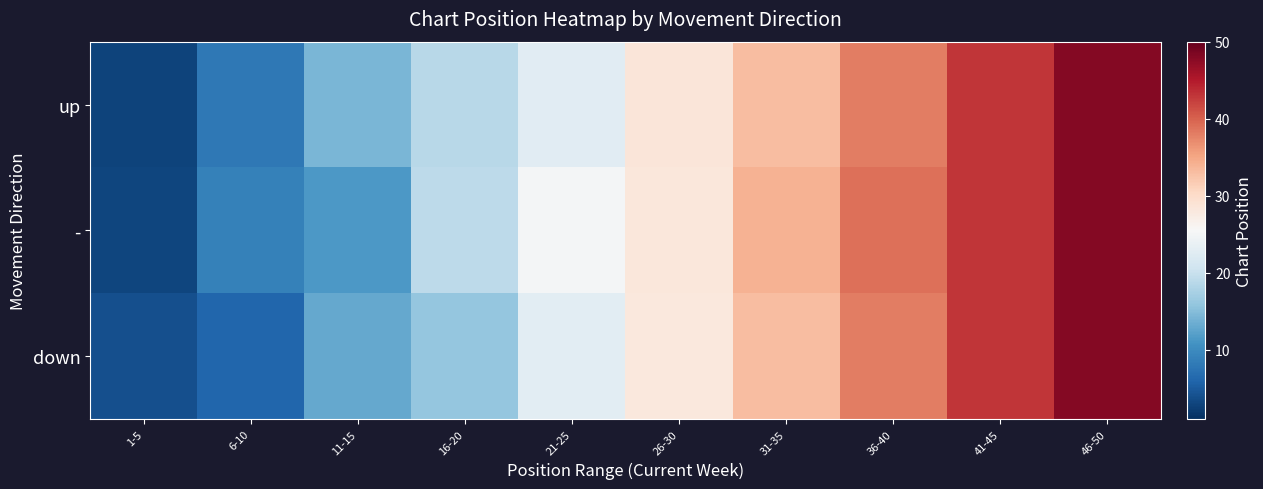

Rank the series by their average value, from lowest to highest.

down, up, -